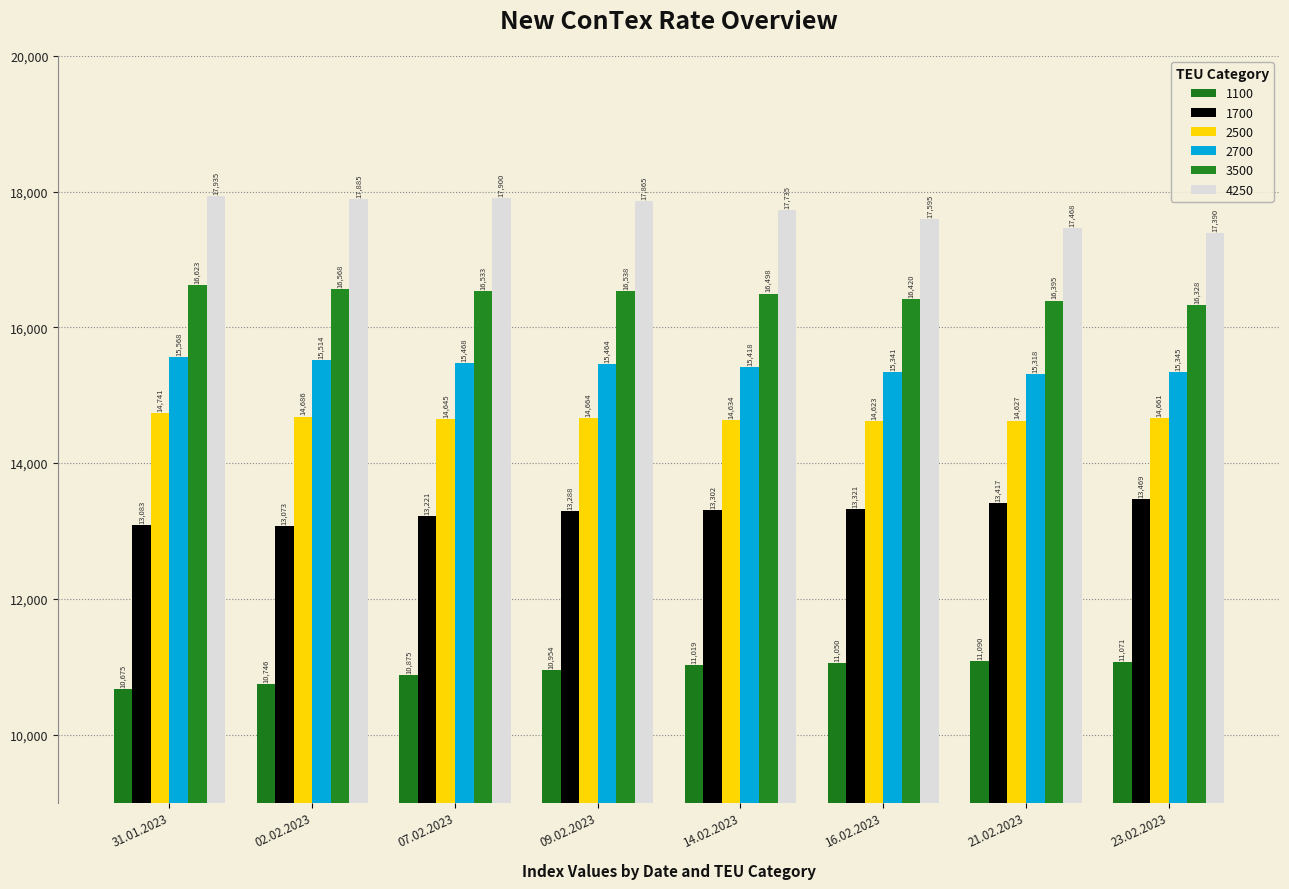

At which category is the sum across all series the highest?

09.02.2023